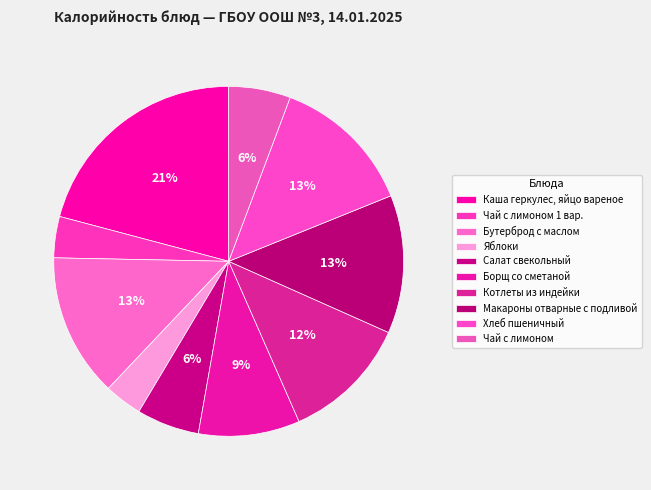

Approximately how many times larger is the value at Макароны отварные с подливой compared to Яблоки?

3.7